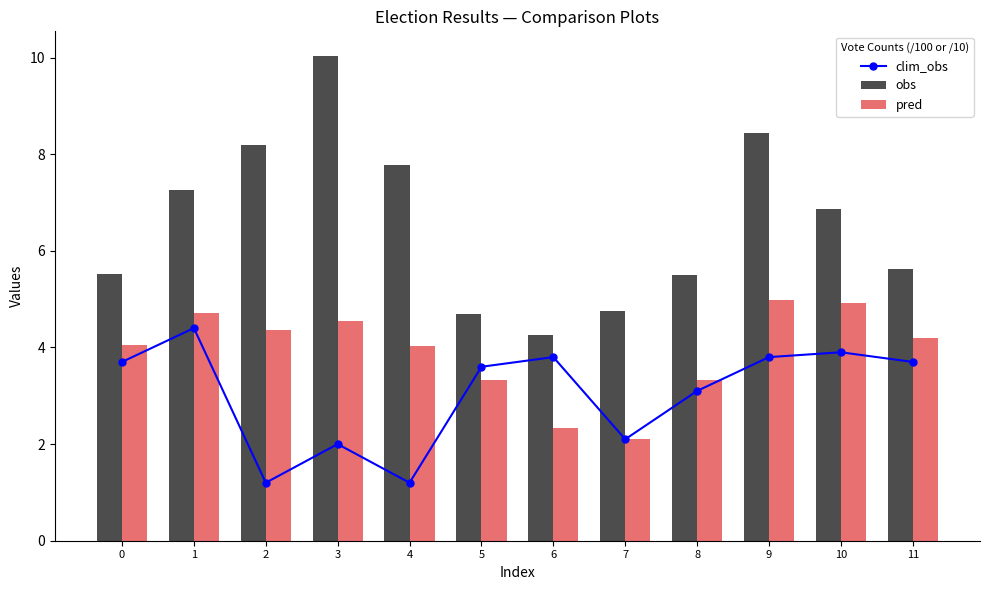

The value of pred at 3 is 4.5. True or false?

True